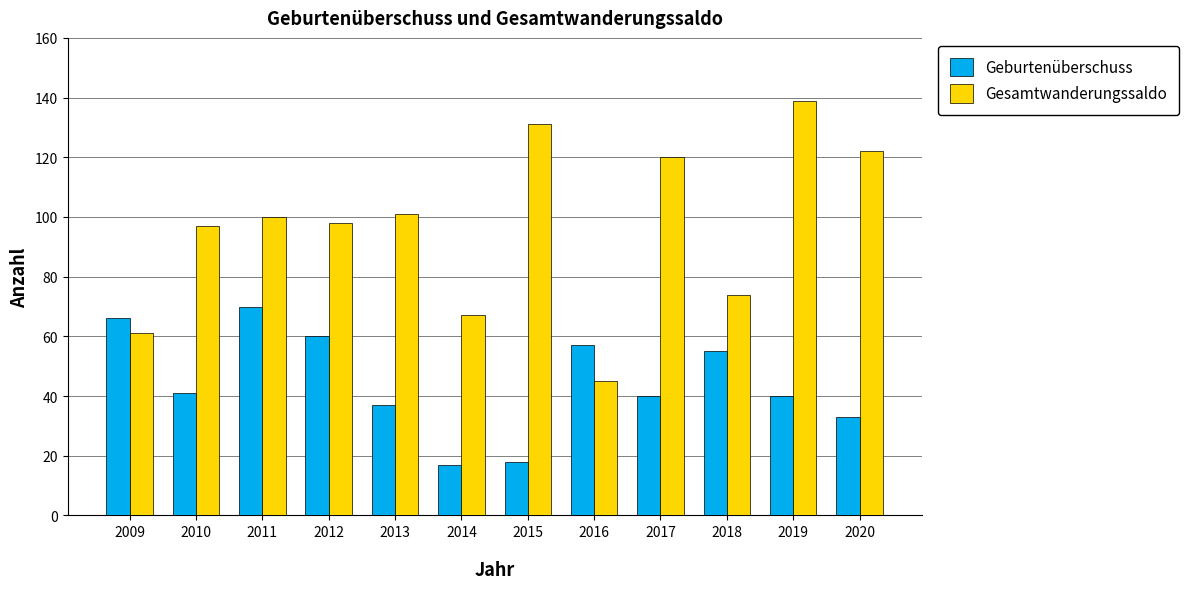

The Gesamtwanderungssaldo series shows 60 at 2016. True or false?

False